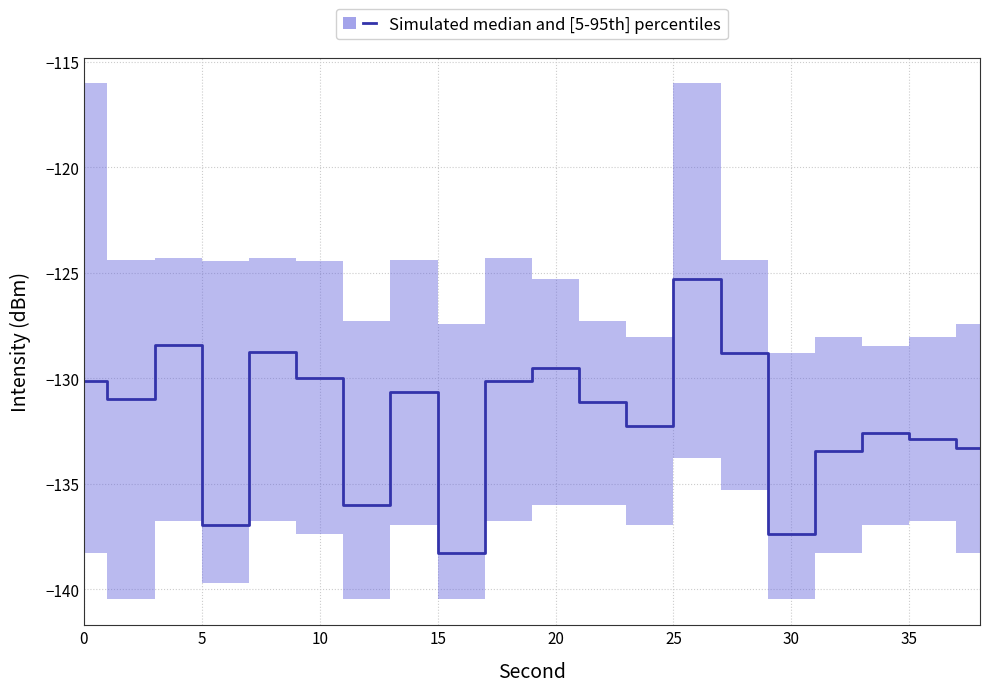

What is the difference between the maximum and minimum values in the p95 series?

12.8